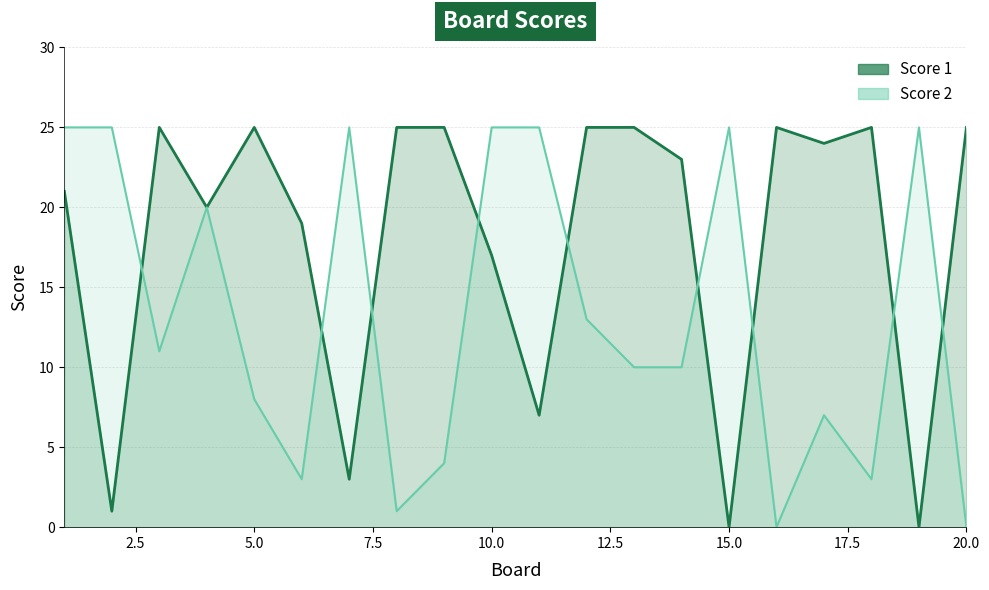

What are all the series names shown in the legend?

Score 1, Score 2